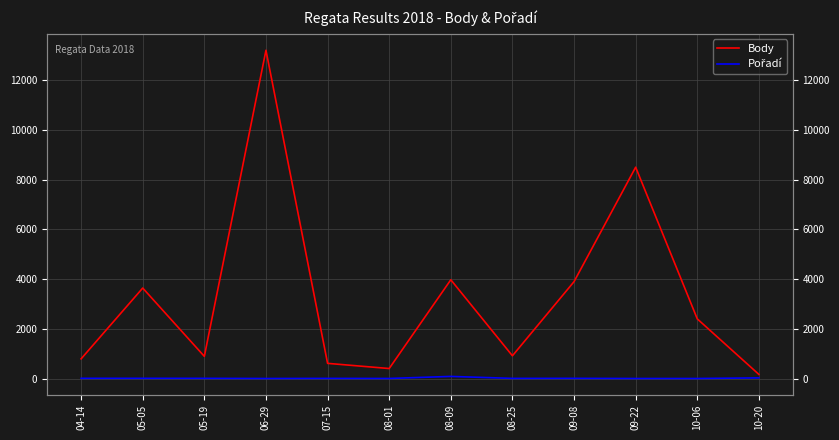

Which series has the largest range (max minus min)?

Body